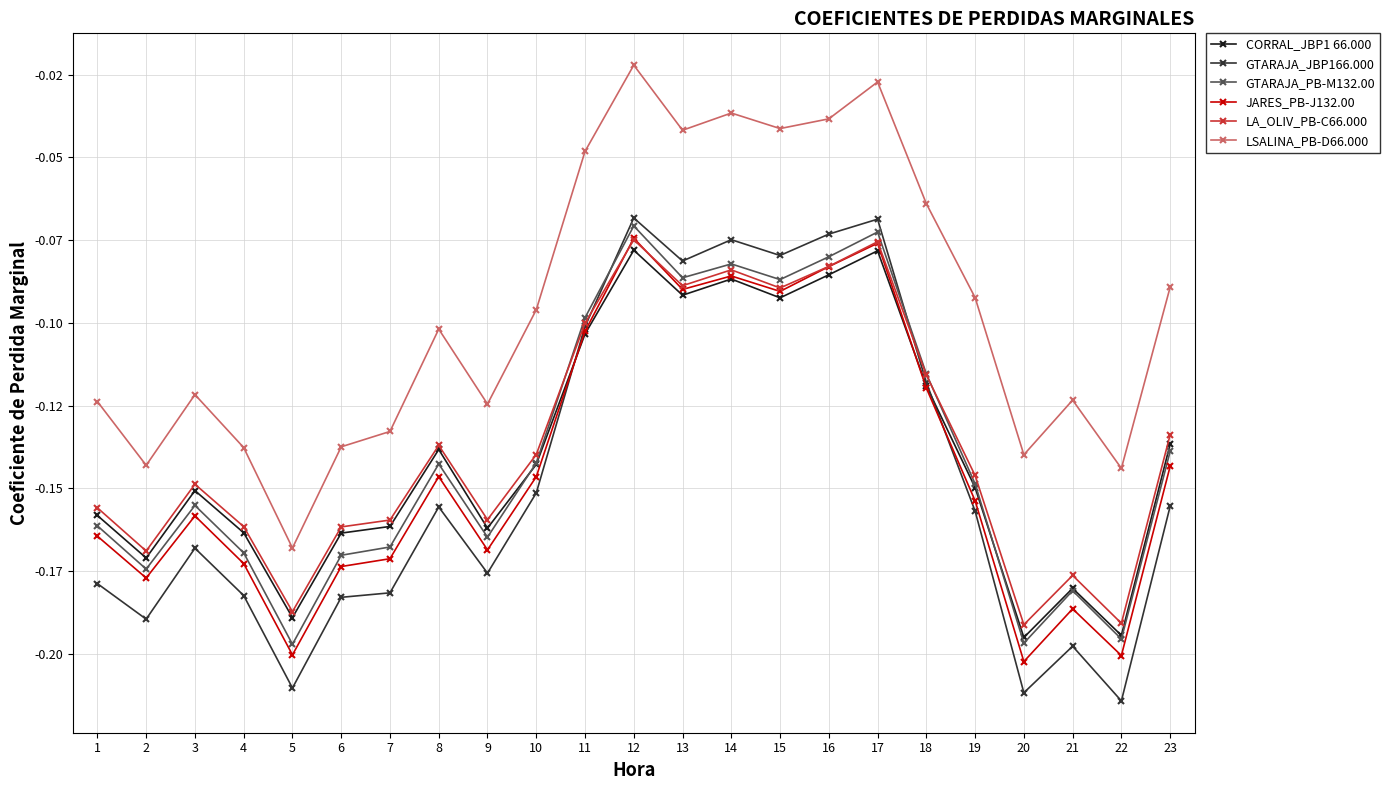

What is the value of the LSALINA_PB-D66.000 point at the 3rd from the left?

-0.1